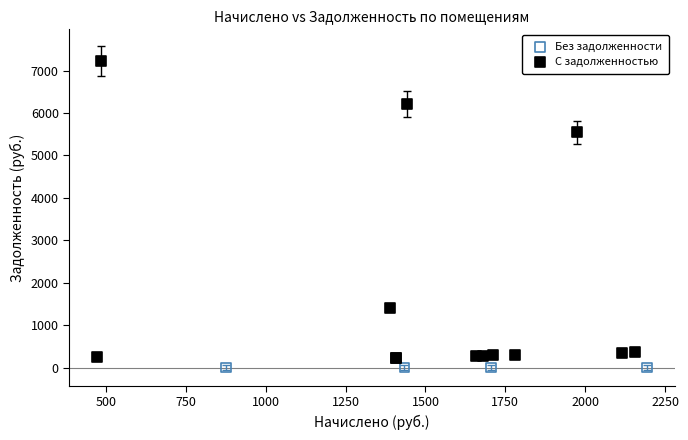

Which series reaches the maximum Y coordinate?

С задолженностью